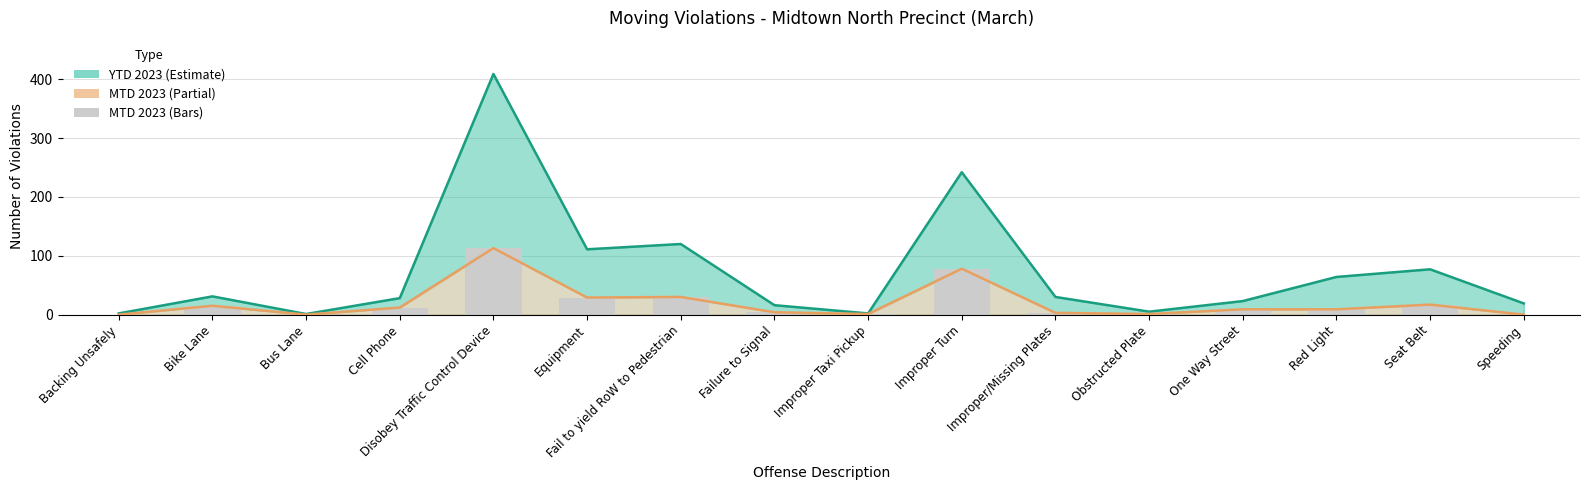

At how many categories does at least one series exceed 58?

6